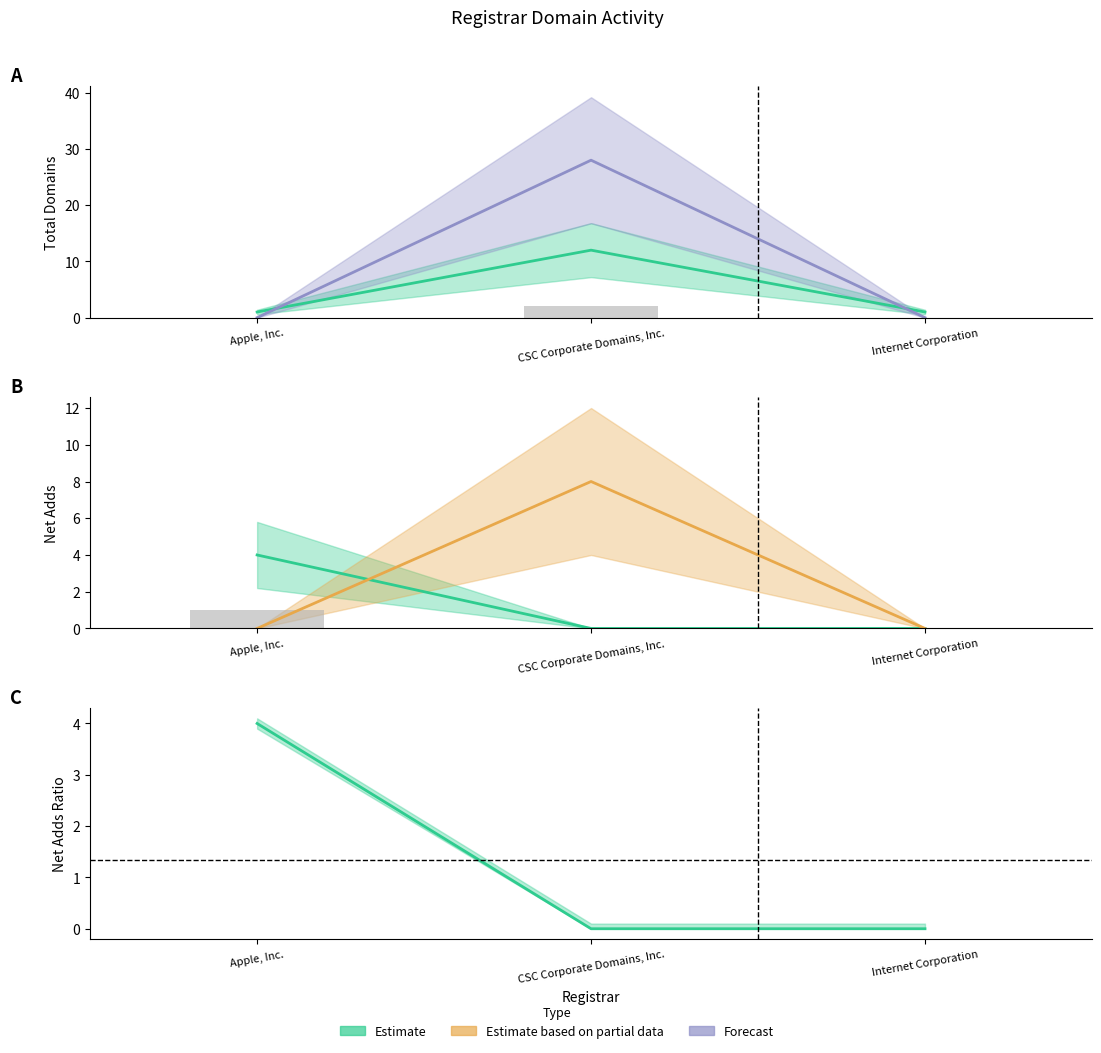

Which category has the lowest value across all series?

Apple, Inc.